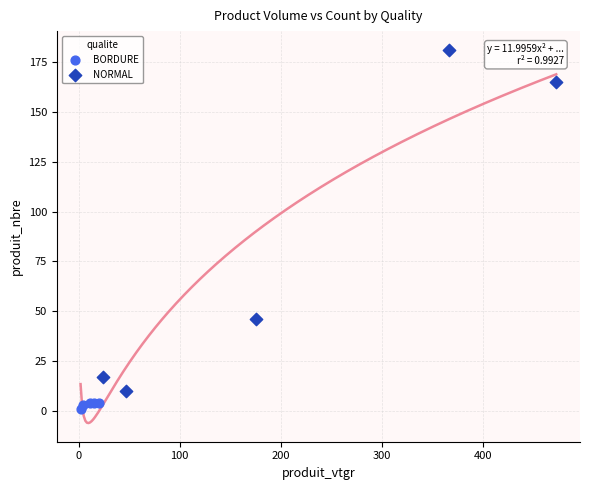

Which series reaches the maximum Y coordinate?

NORMAL